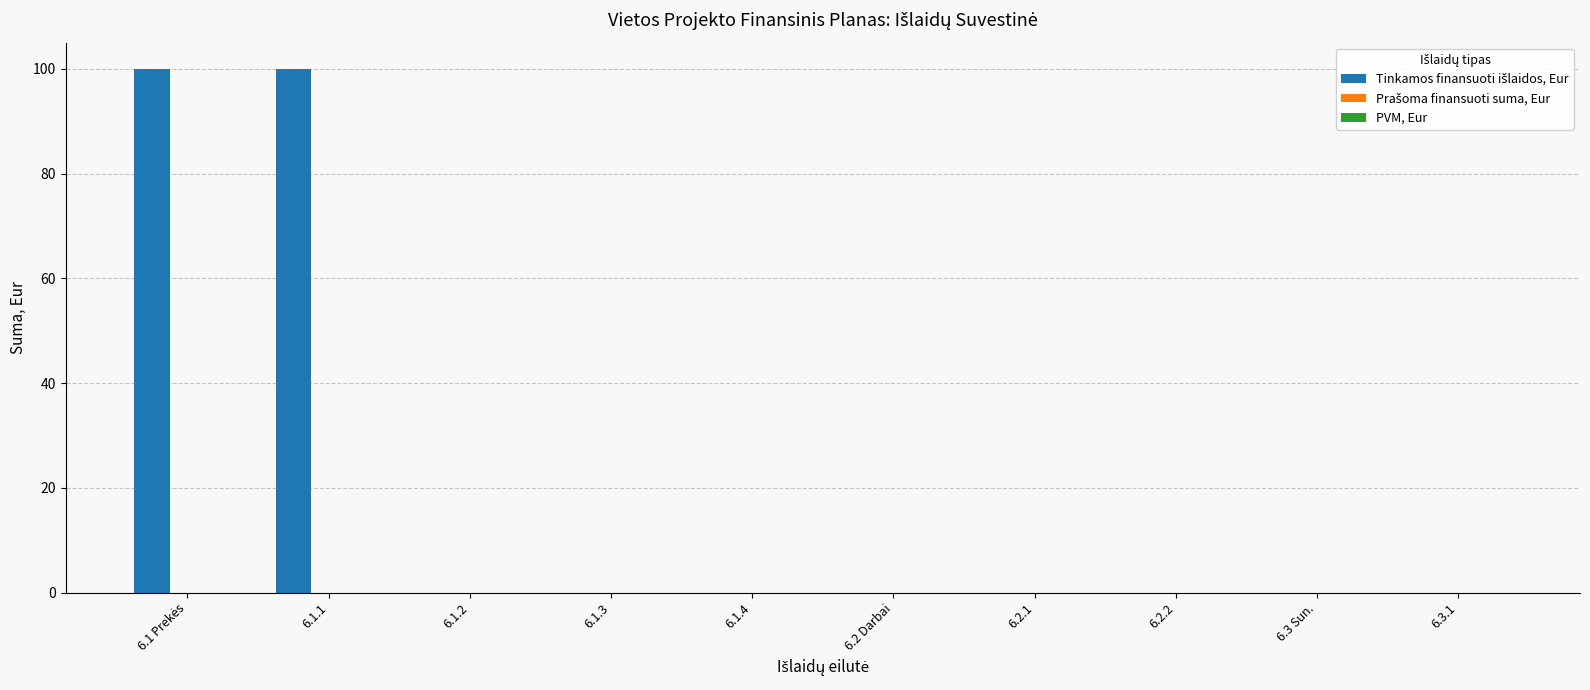

Which has a higher value, 6.2.1 or 6.1.1?

6.1.1